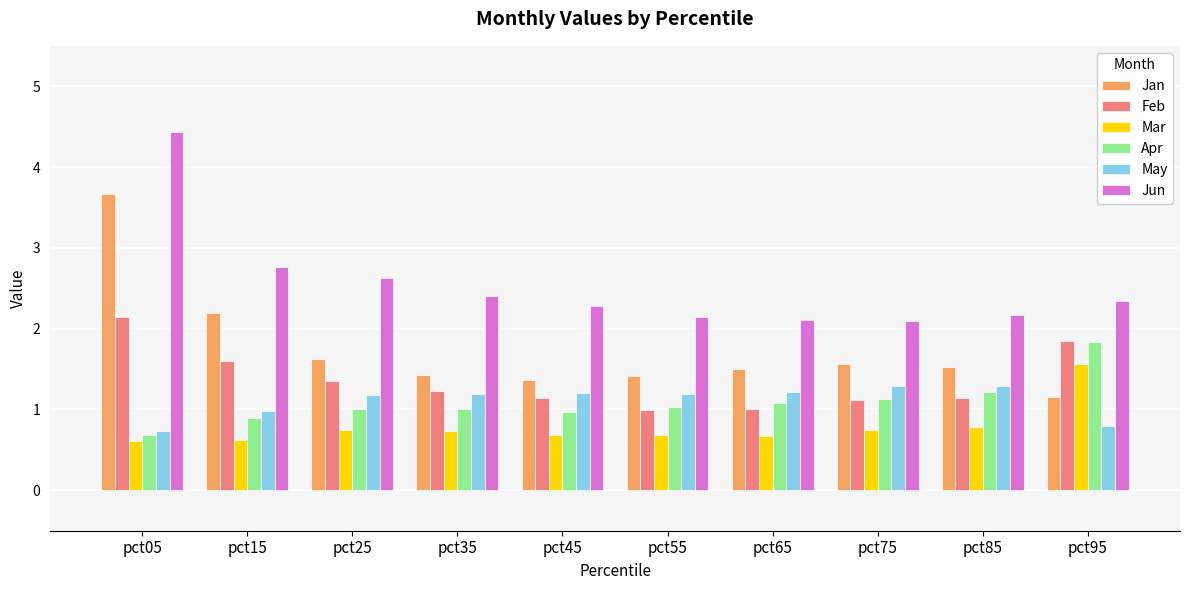

What is the value of the Jun bar at the 9th from the left?

2.2